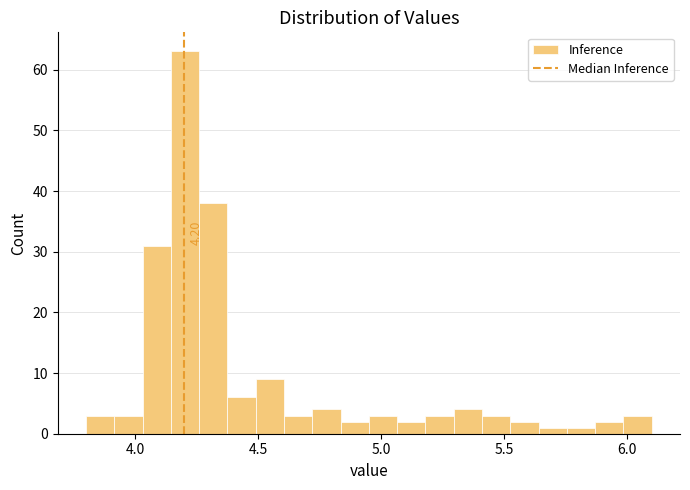

Read against the x-axis, roughly where is the centre of the tallest bar?

4.20